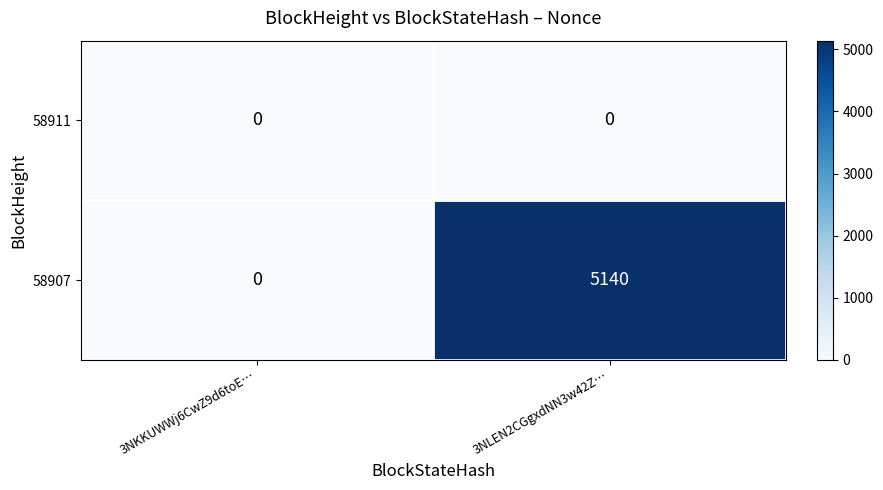

At which category is the sum across all series the highest?

3NLEN2CGgxdNN3w42Z…